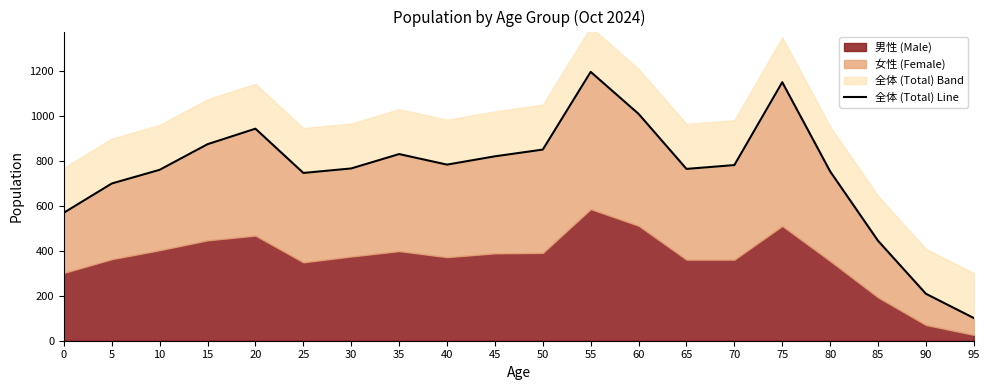

List the labels in order of value, largest first.

55, 75, 60, 20, 15, 50, 35, 45, 40, 70, 30, 65, 10, 80, 25, 5, 0, 85, 90, 95